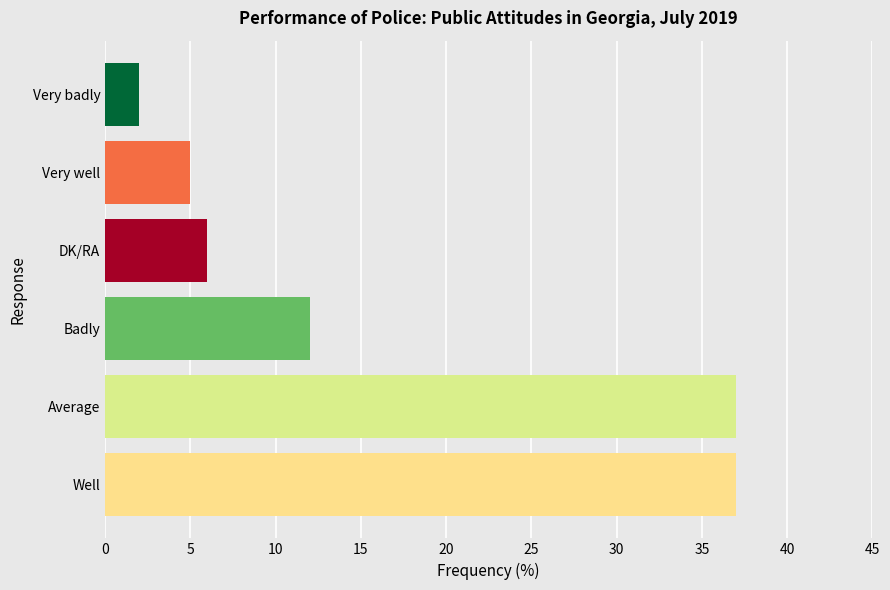

How many bars are there in total?

6